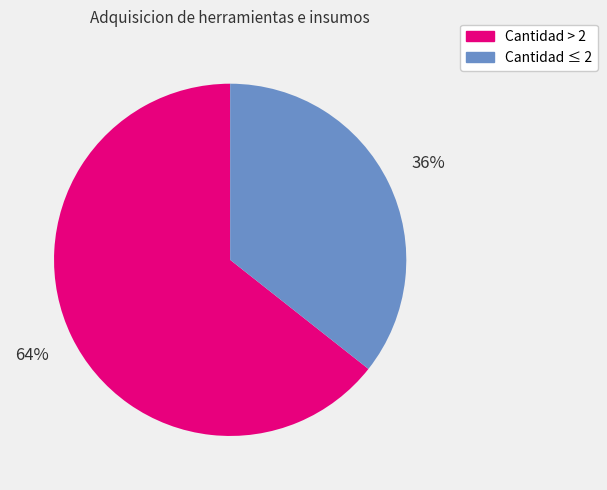

Is there any slice that represents more than half of the pie?

Yes